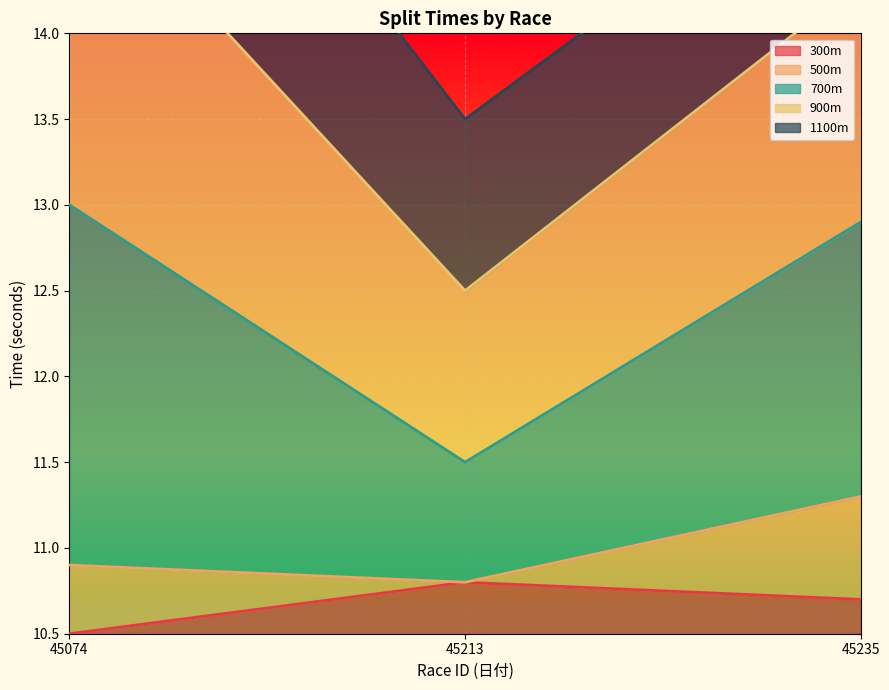

How many 900m values are between 13 and 16?

2